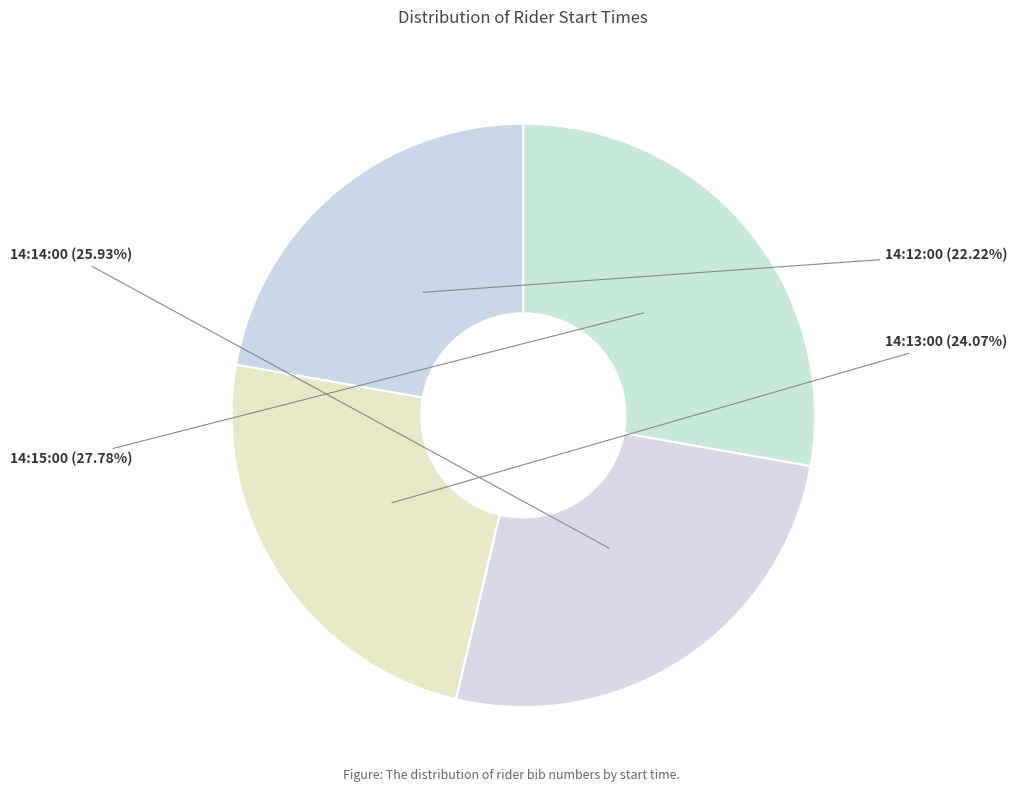

To the nearest percent, what is the difference between the largest and smallest slice percentages?

6%